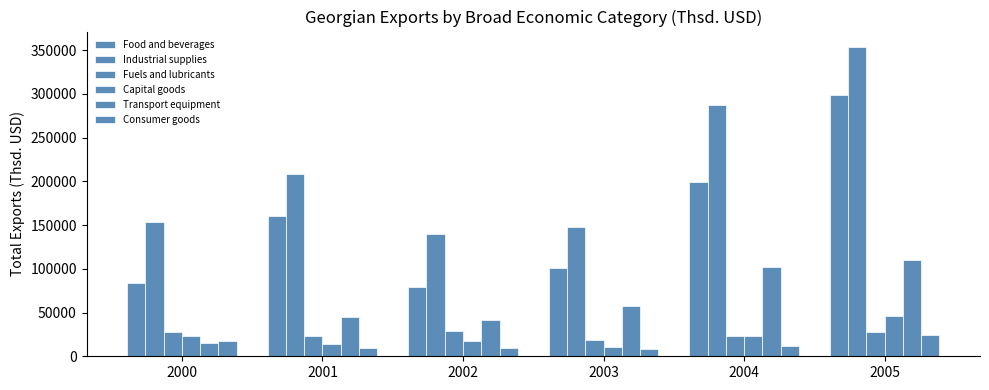

The value of Capital goods at 2005 is 22411.5. True or false?

False